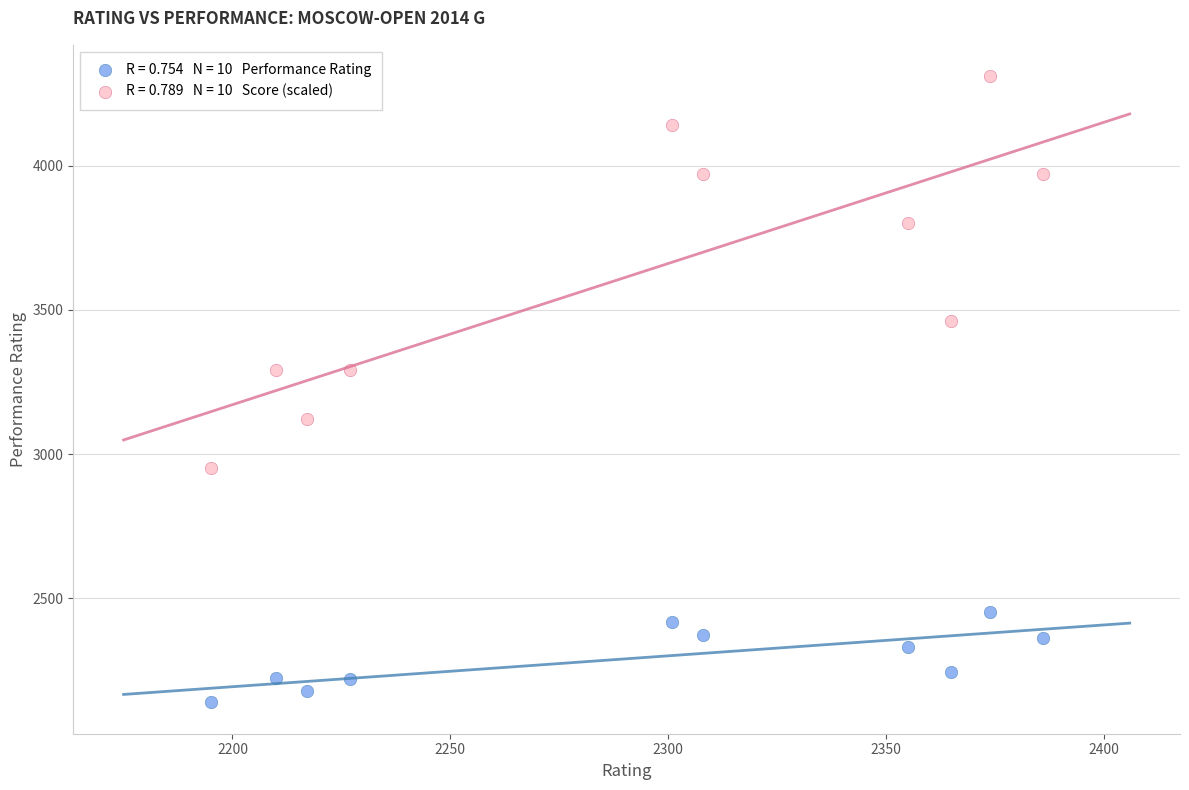

Across all data points, what is the range of X values (max minus min)?

191